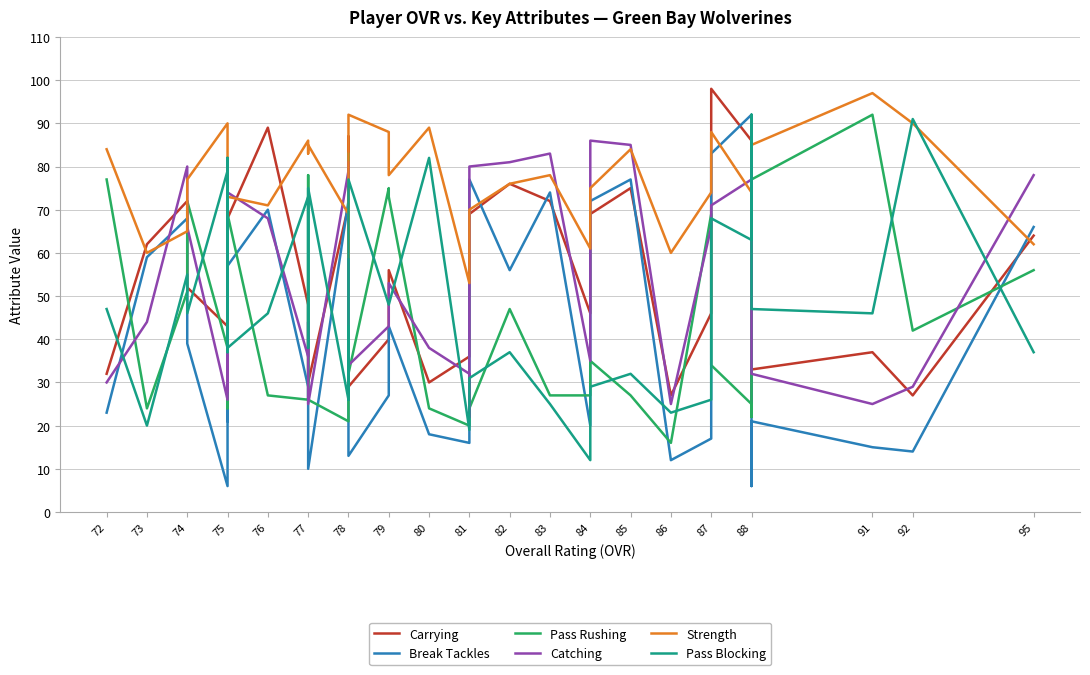

At how many categories does at least one series exceed 93?

2